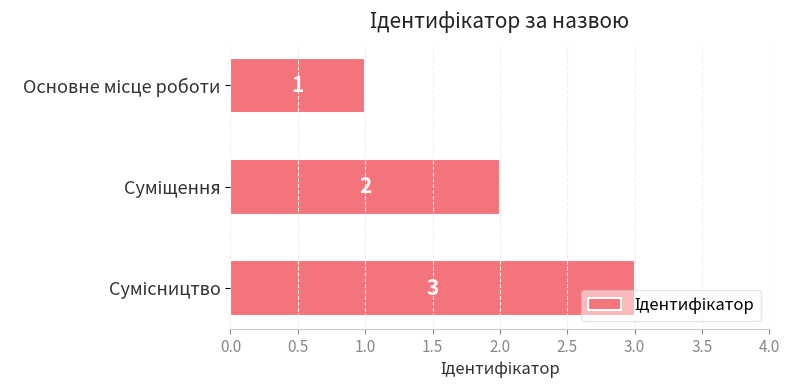

What is the value of the 1st bar from the top?

1